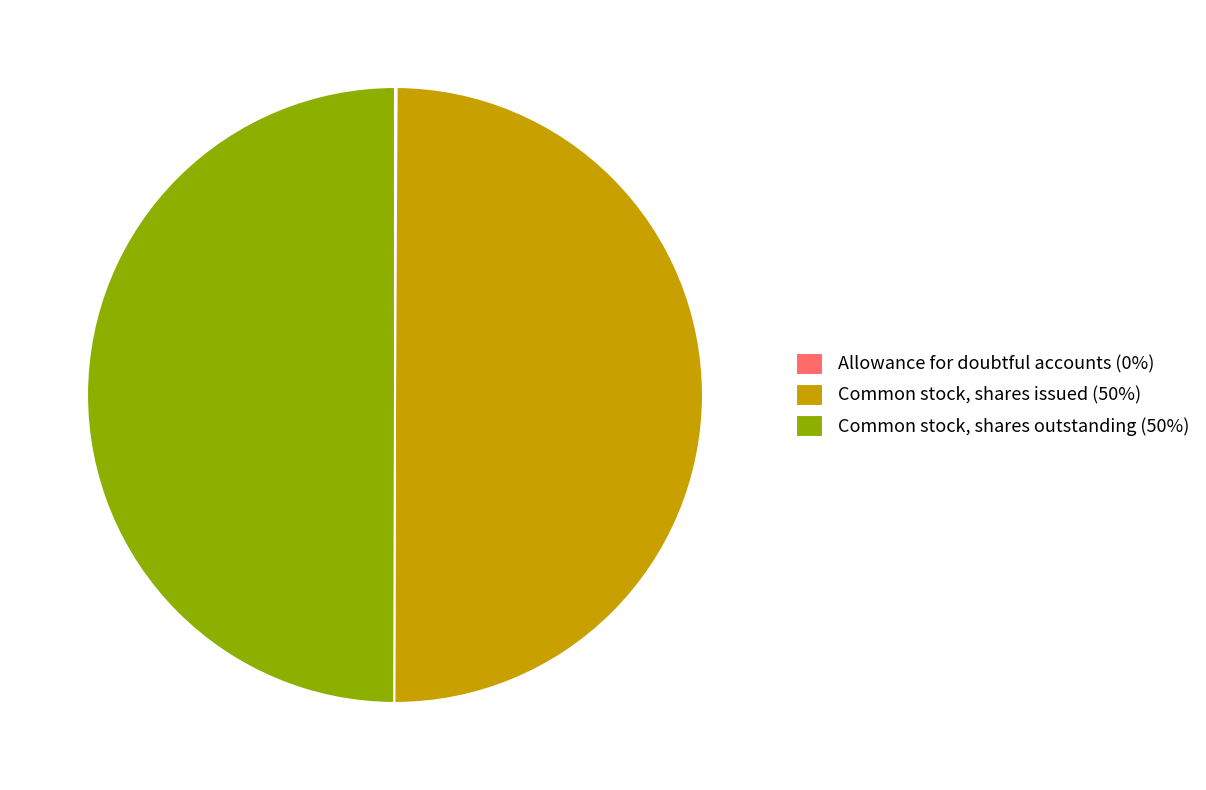

The Common stock, shares outstanding (50%) slice represents 50% of the pie. True or false?

True